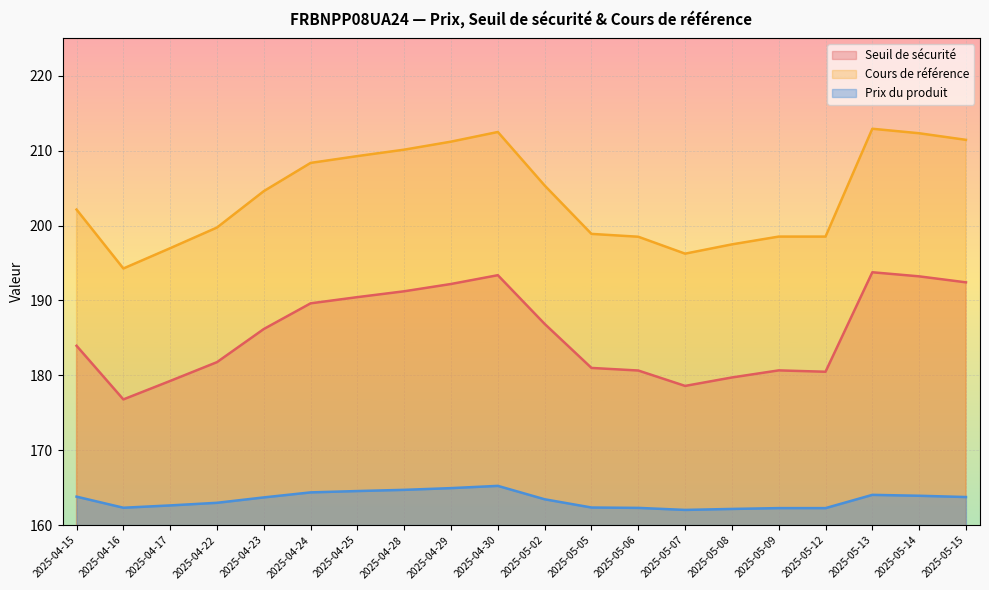

True or false: Prix du produit and Seuil de sécurité intersect in this chart.

False